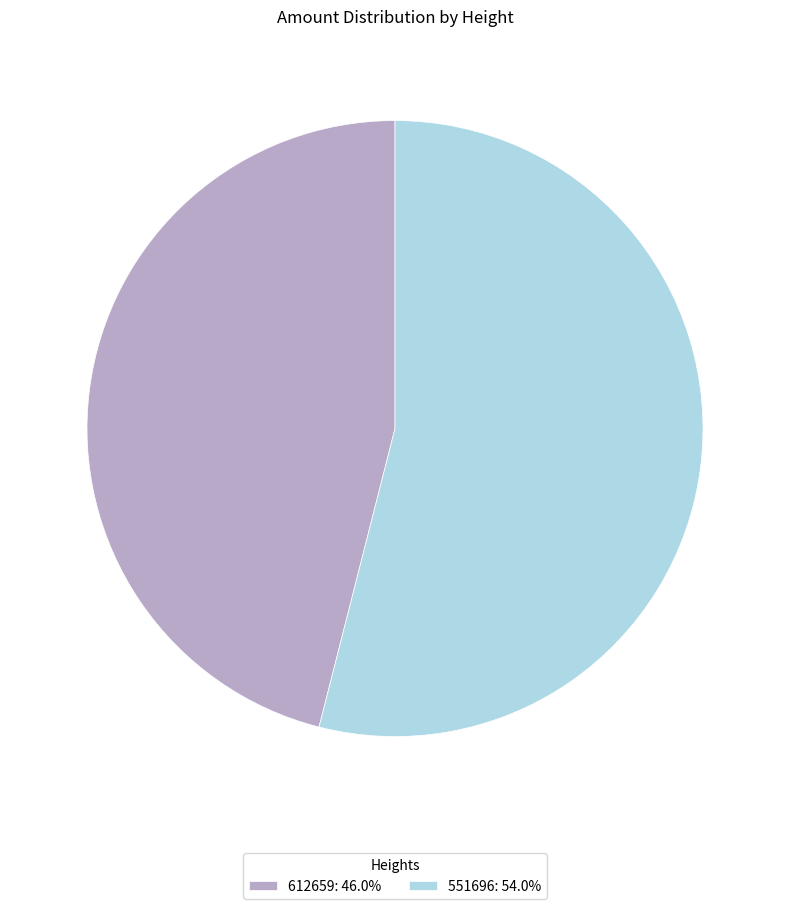

Does 612659 represent more than half of the total?

No